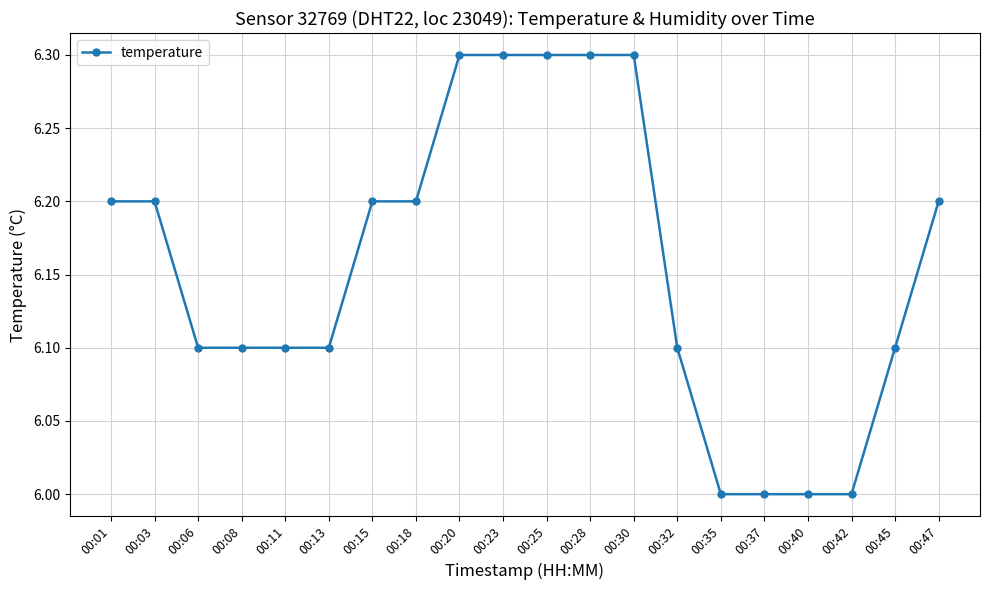

What is the smallest value displayed?

6.0